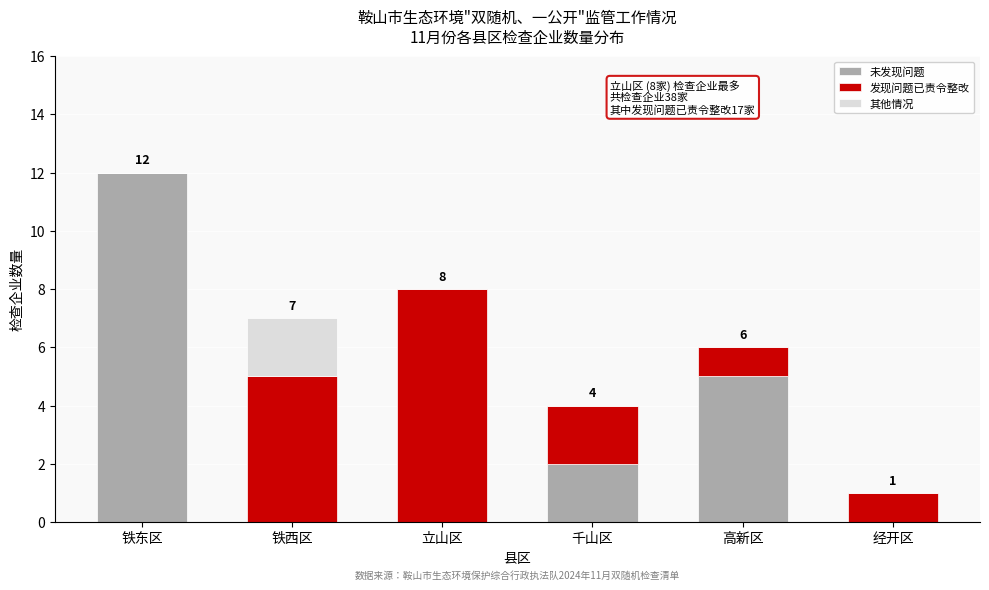

Reading left to right, list the values for the 未发现问题 series.

铁东区=12	铁西区=0	立山区=0	千山区=2	高新区=5	经开区=0